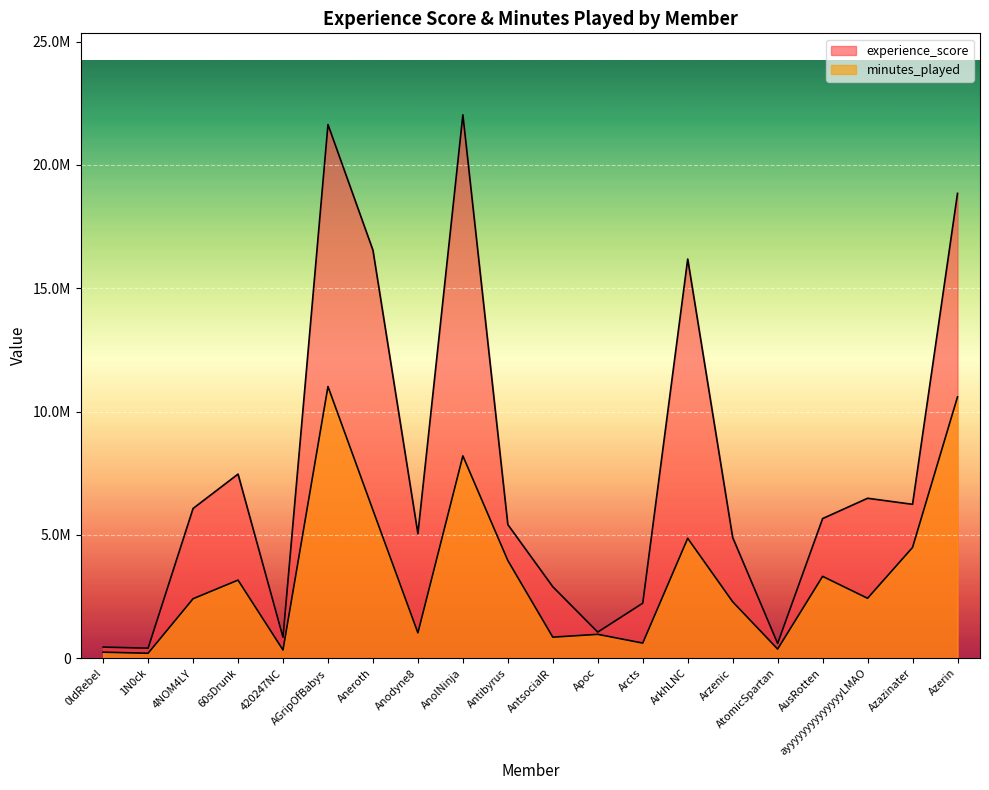

True or false: minutes_played and experience_score intersect in this chart.

False